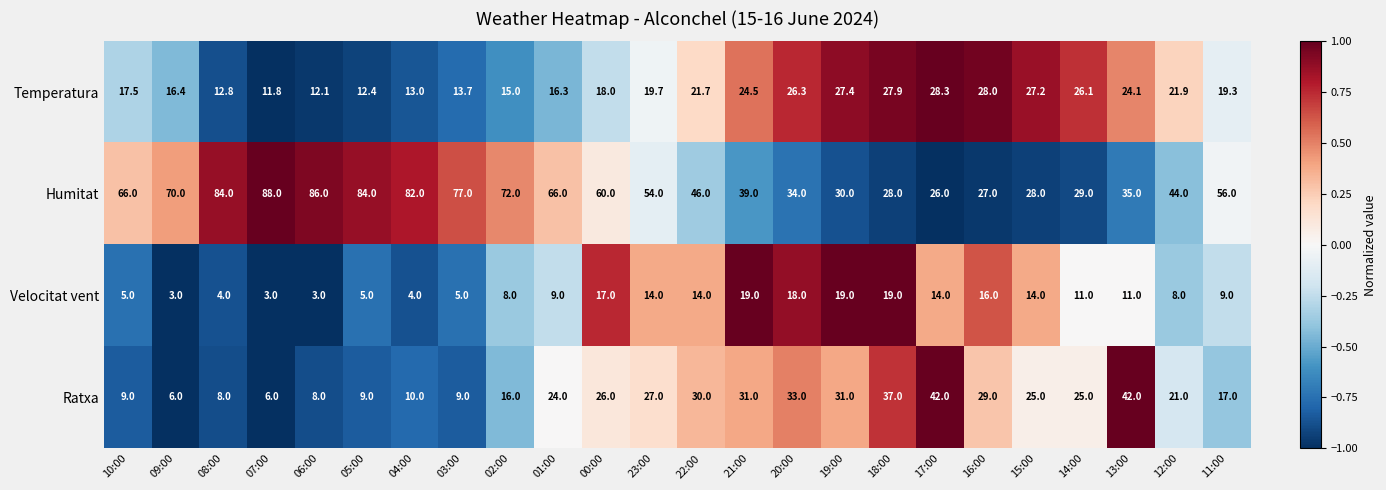

Read the Humitat value at 12:00.

44.0